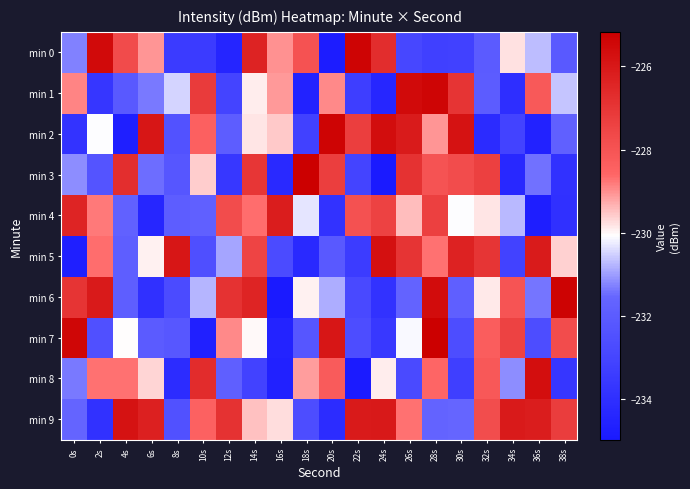

Which category has the lowest value across all series?

24s